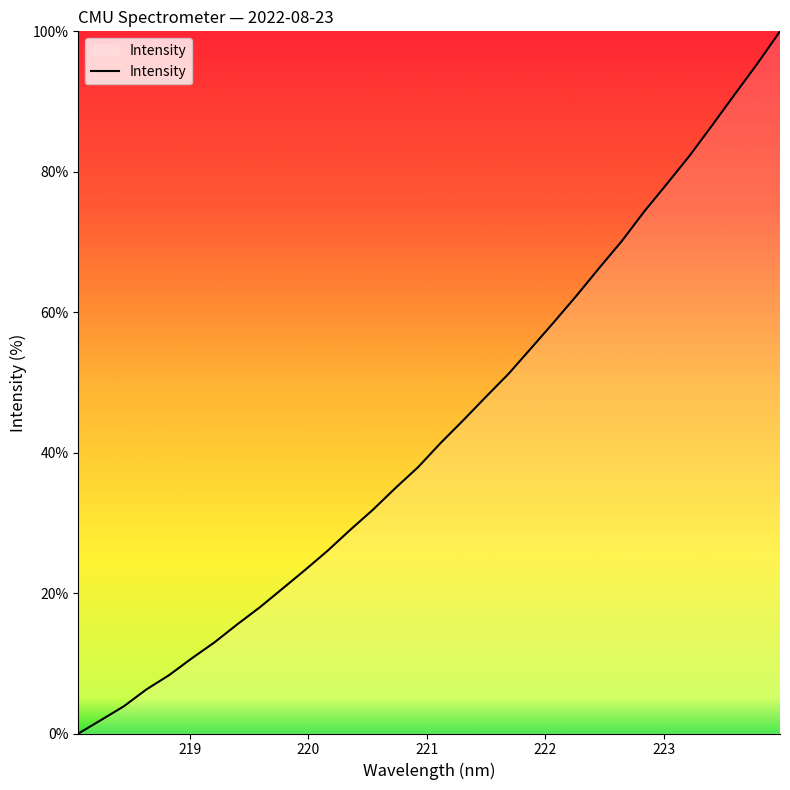

What is the difference between the maximum and minimum values?

100.0